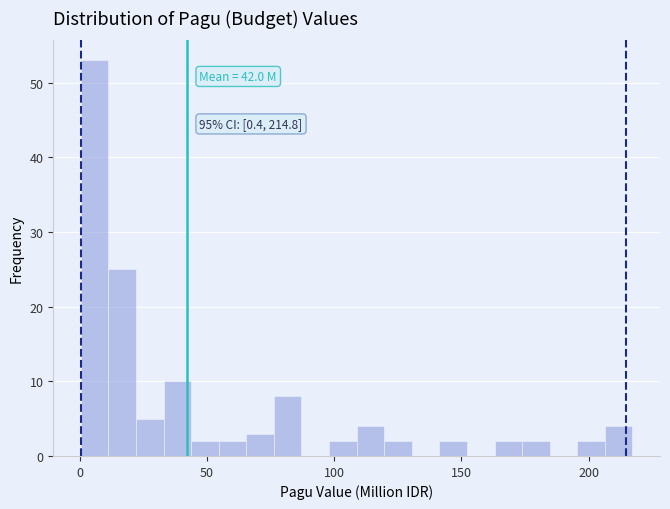

Around what value on the x-axis is the tallest bar? Give the approximate position of its centre, as read against the axis.

5